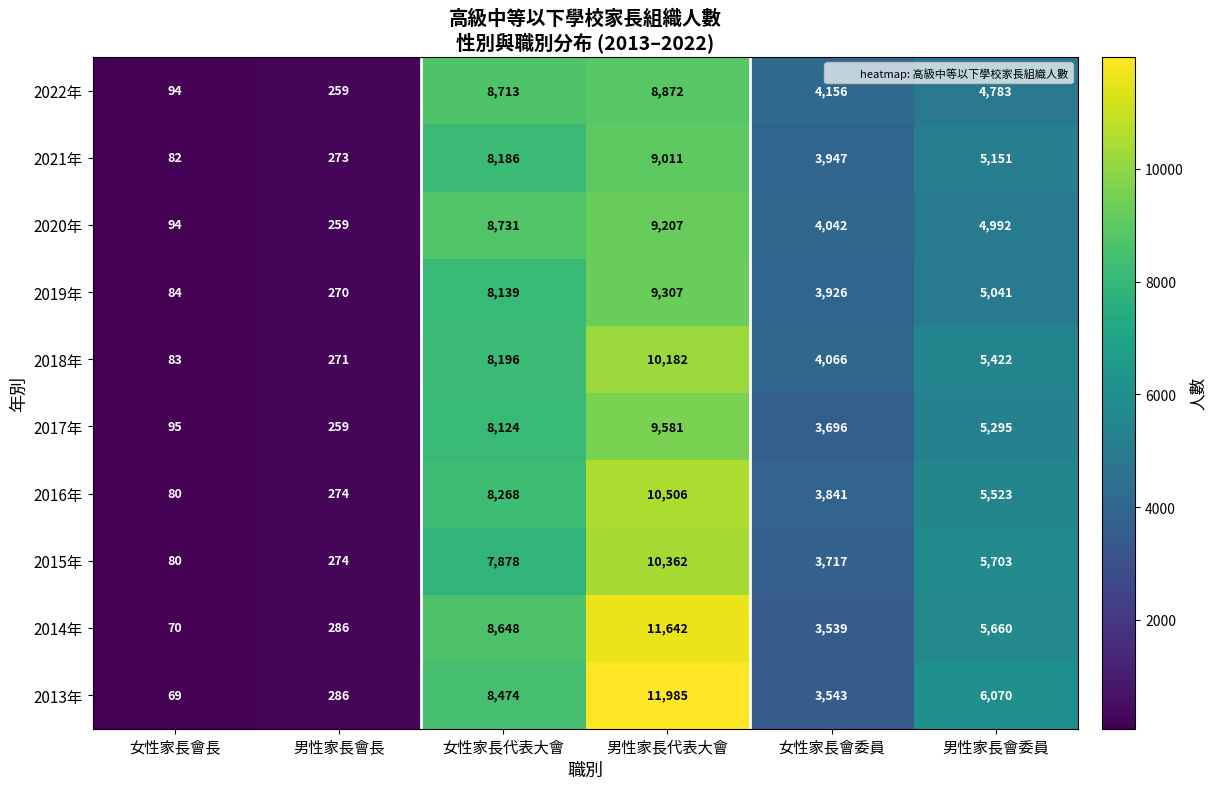

What is the total value across all series at 男性家長代表大會?

100655